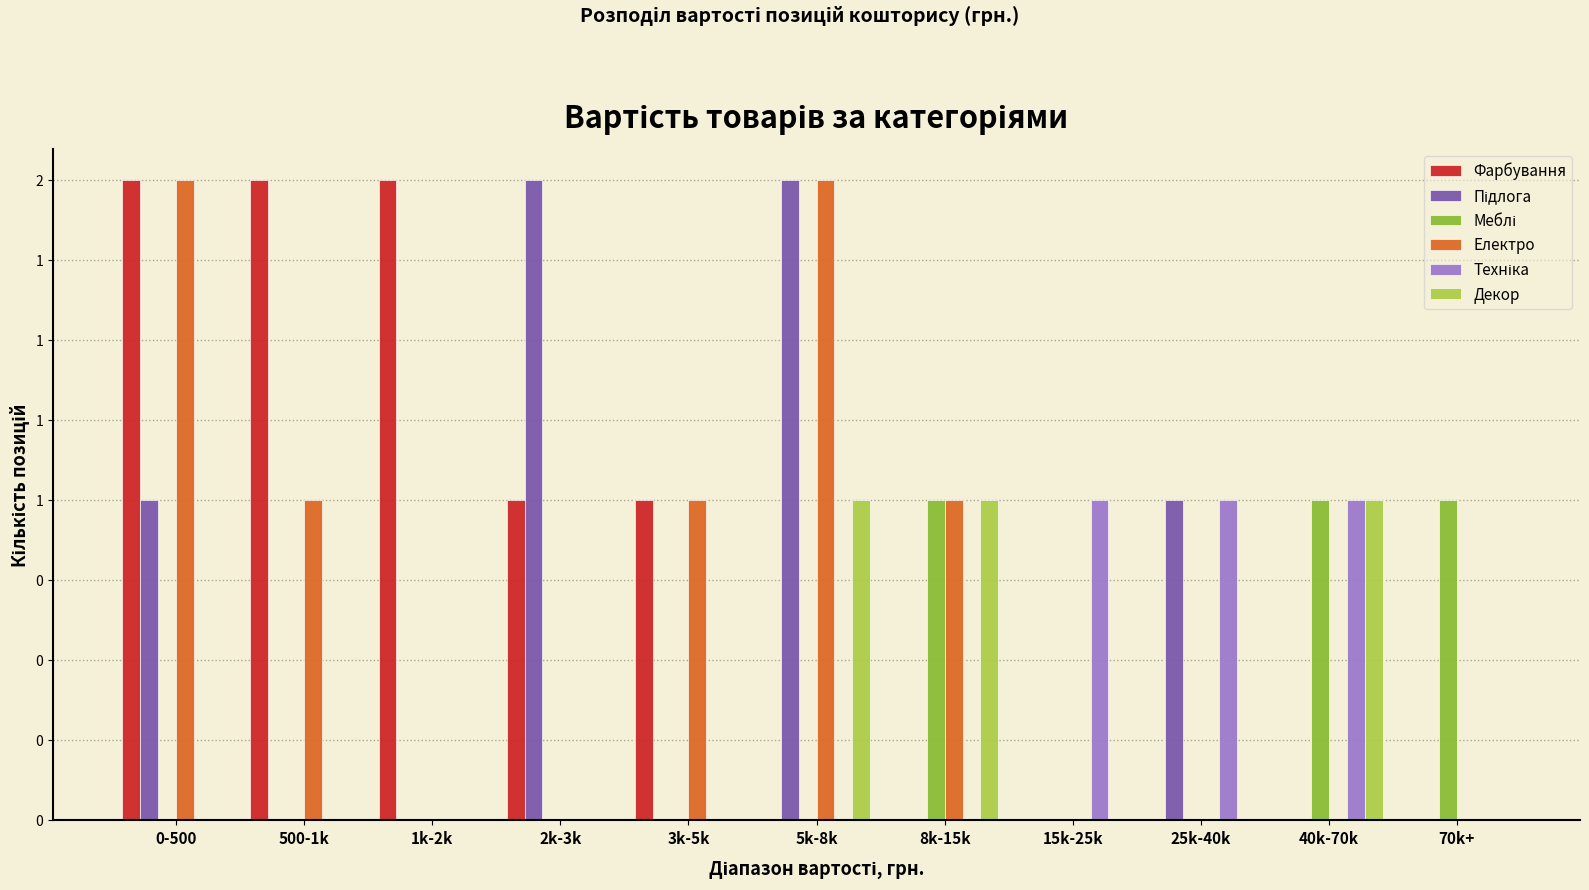

Are the bars grouped side by side (vs. stacked)?

Yes